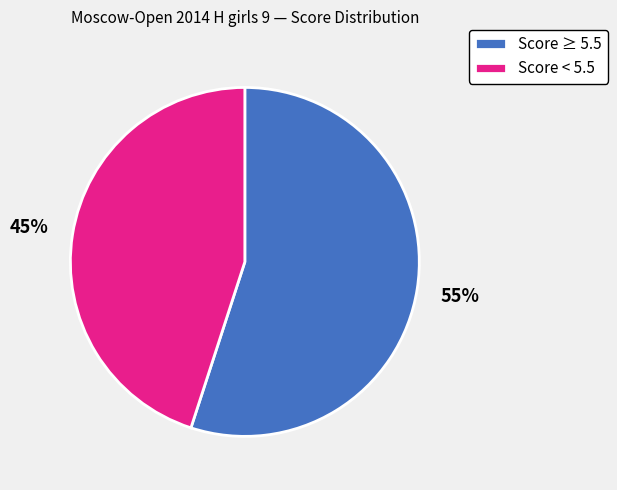

Do Score < 5.5 and Score ≥ 5.5 together represent more than half of the pie?

Yes